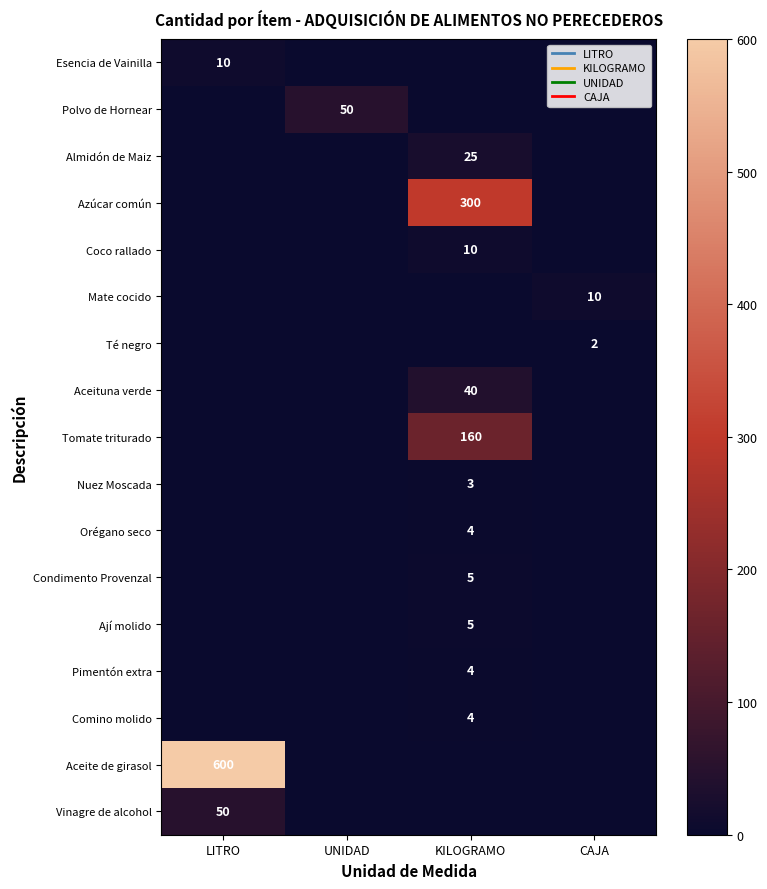

What is the spread (max minus min) of values at CAJA?

10